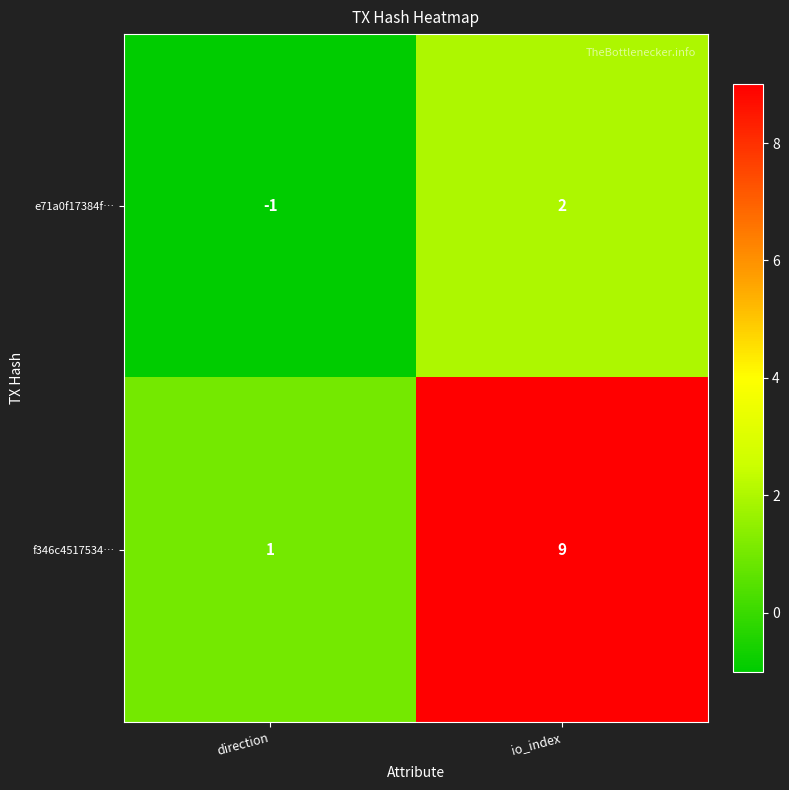

The value of f346c4517534… at io_index is 9. True or false?

True